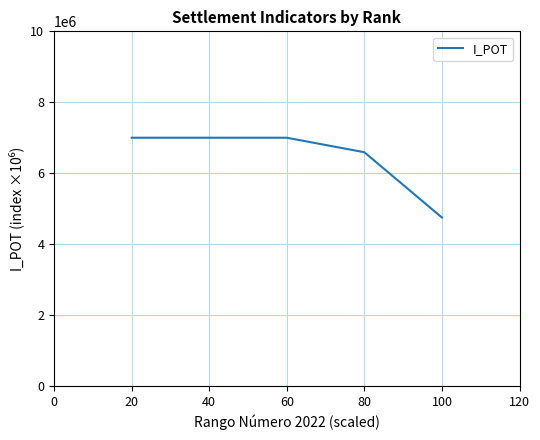

Reading left to right, transcribe all the data shown in this chart.

7000000.0	7000000.0	7000000.0	6590909.1	4750000.0